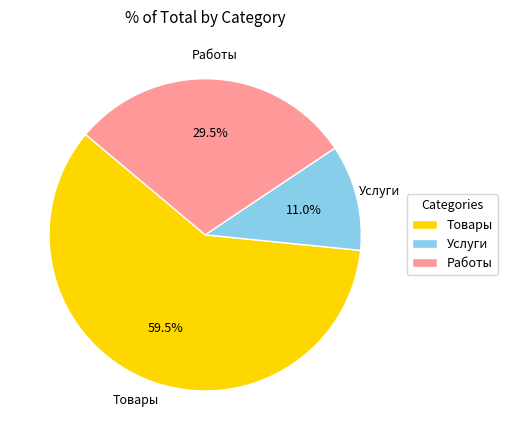

What is the largest slice in the pie chart?

Товары